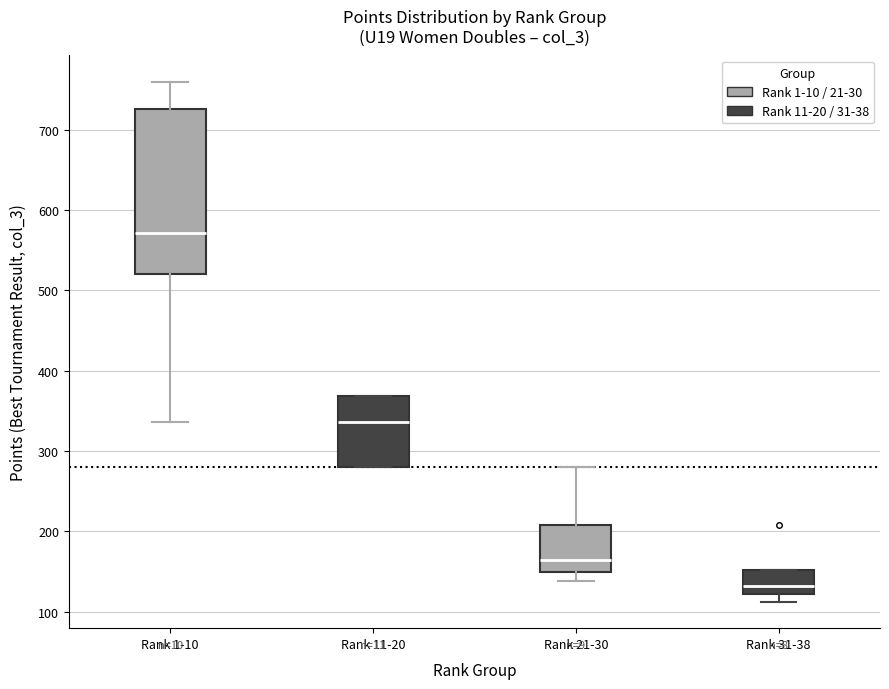

Where is the upper edge of the box for Rank 21-30 on the y-axis? The values are not printed on the chart, so give them approximately, as read against the axis.

210